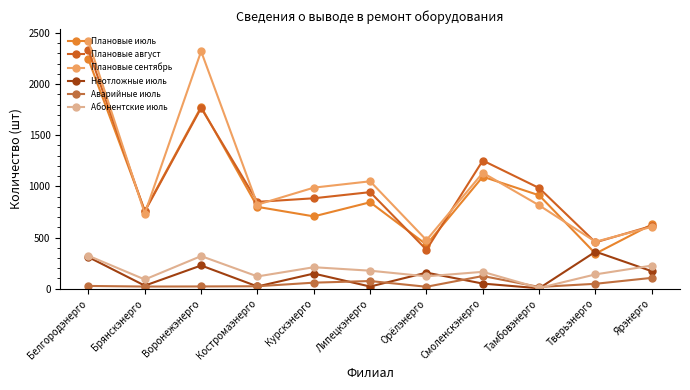

Between Брянскэнерго and Воронежэнерго, which is larger?

Воронежэнерго